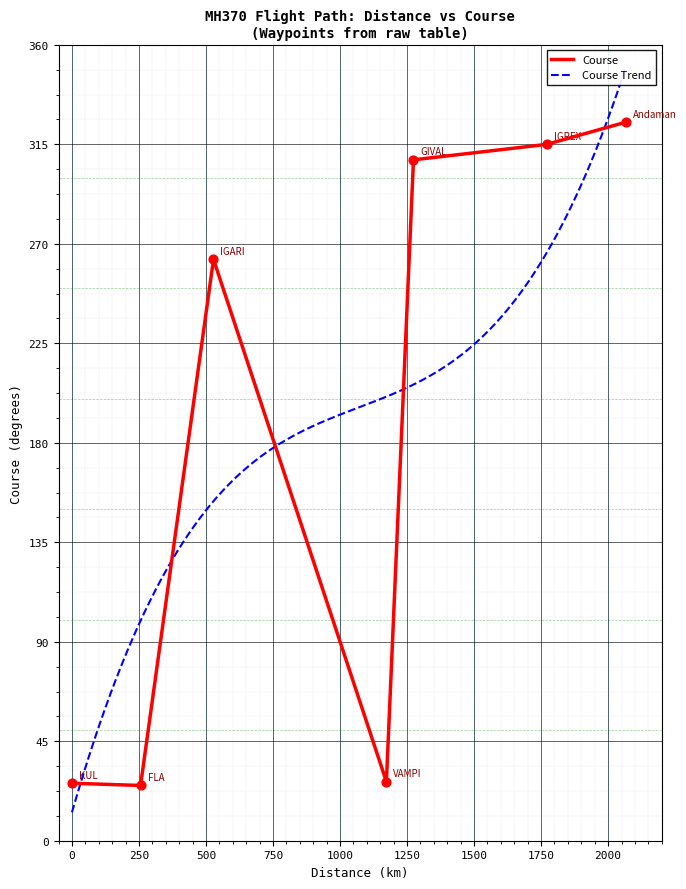

What is the ratio of the value at FLA to the value at IGREX?

0.1